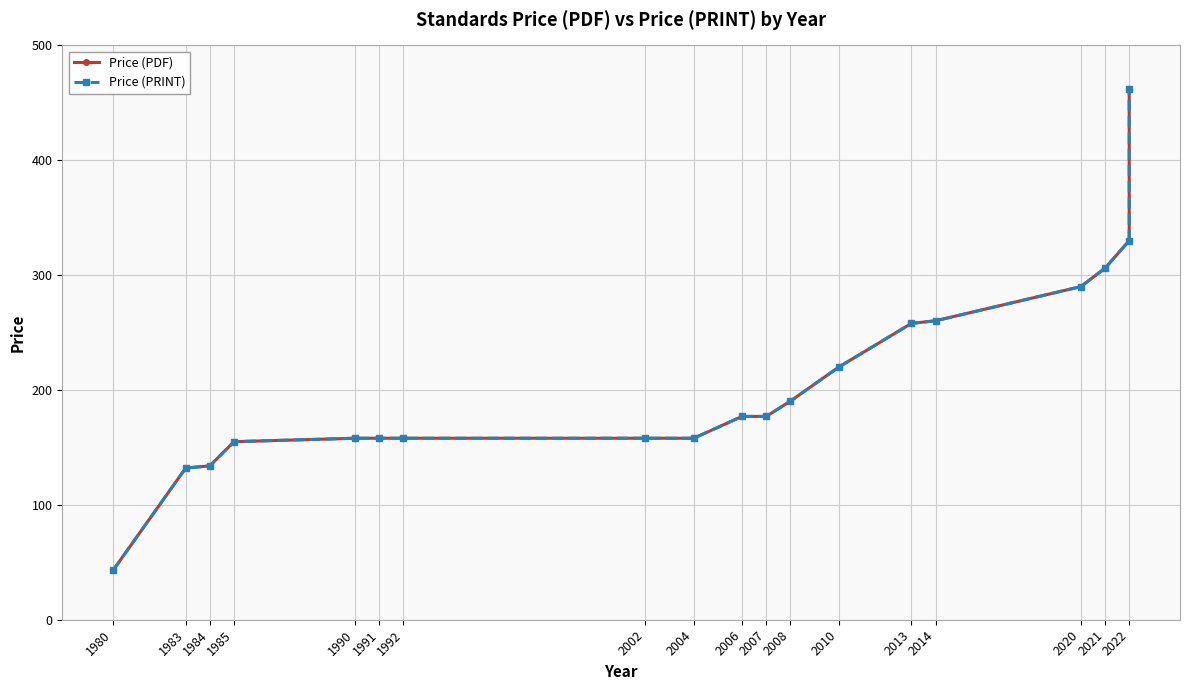

At how many categories does at least one series exceed 209?

7